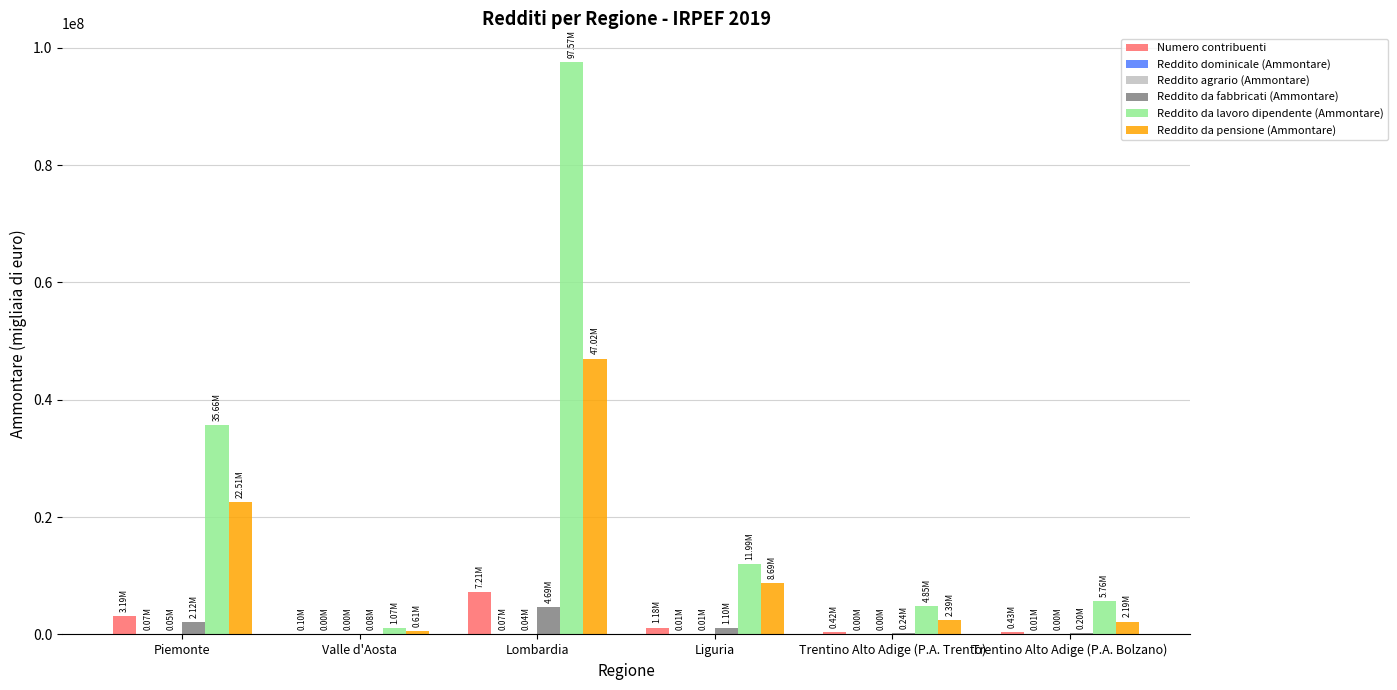

What is the greatest value displayed?

97574875